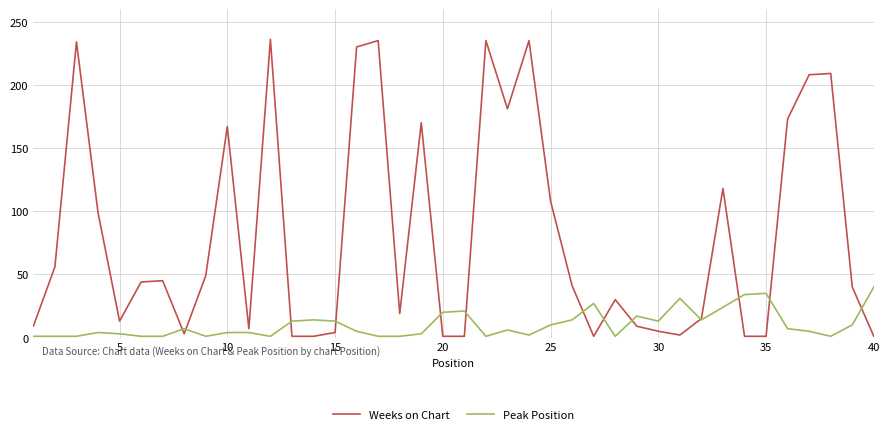

Does the chart display data point markers on the line(s)?

No